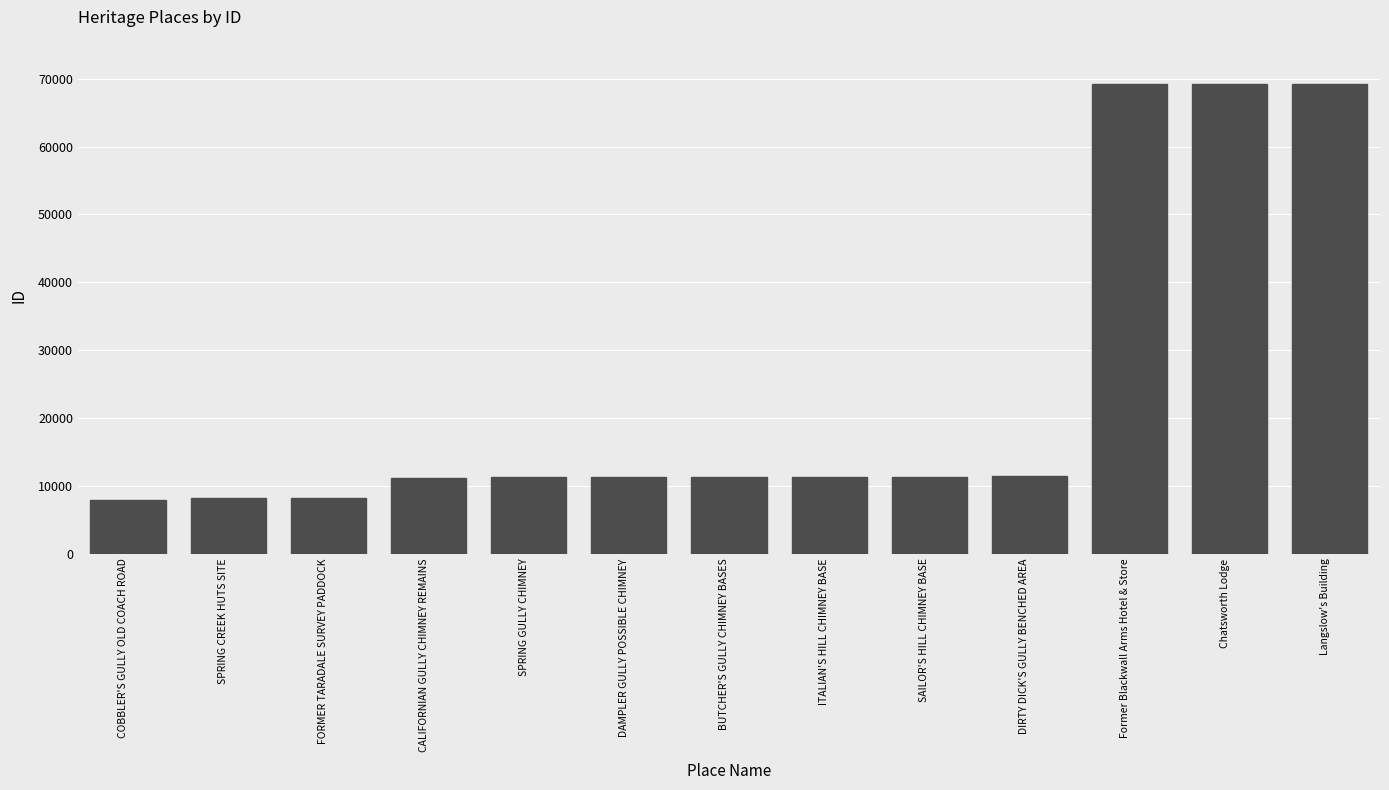

Count the number of categories in the chart.

13